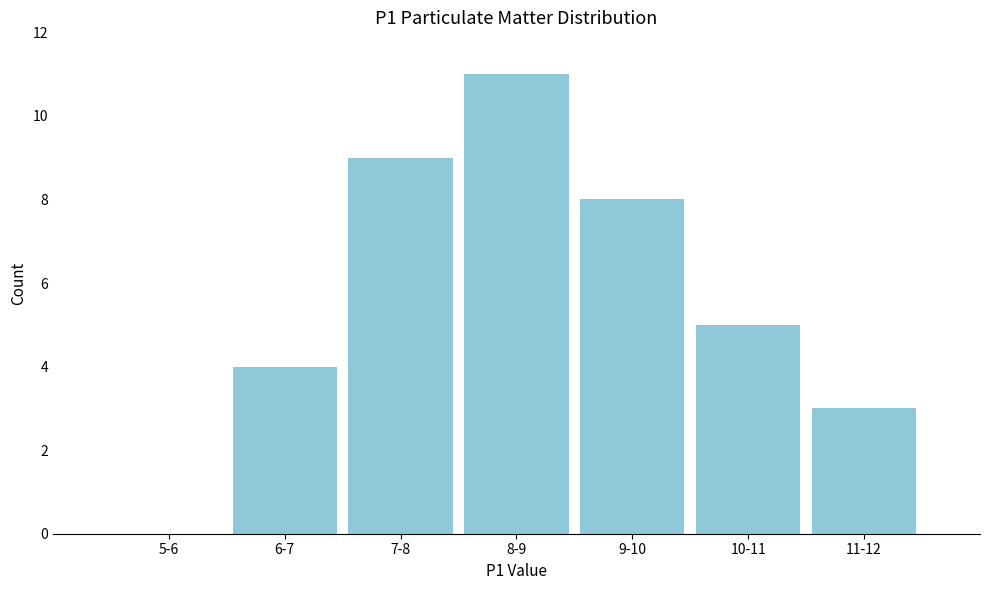

Reading left to right, list all the values displayed in this chart.

5-6=0	6-7=4	7-8=9	8-9=11	9-10=8	10-11=5	11-12=3